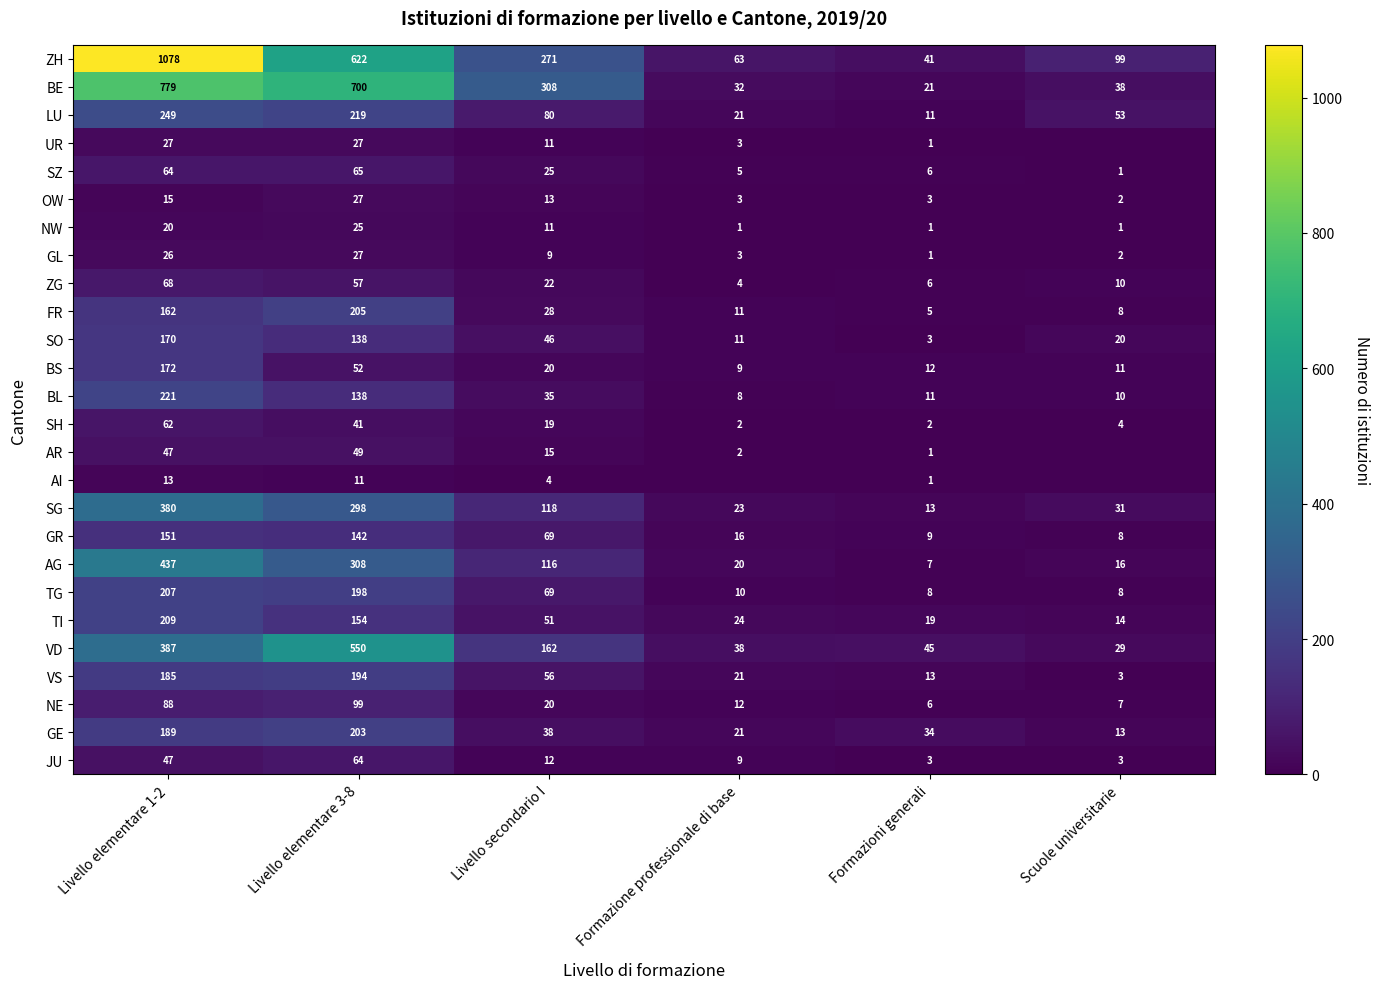

Is it true that BS equals 8 at Livello secondario I?

False